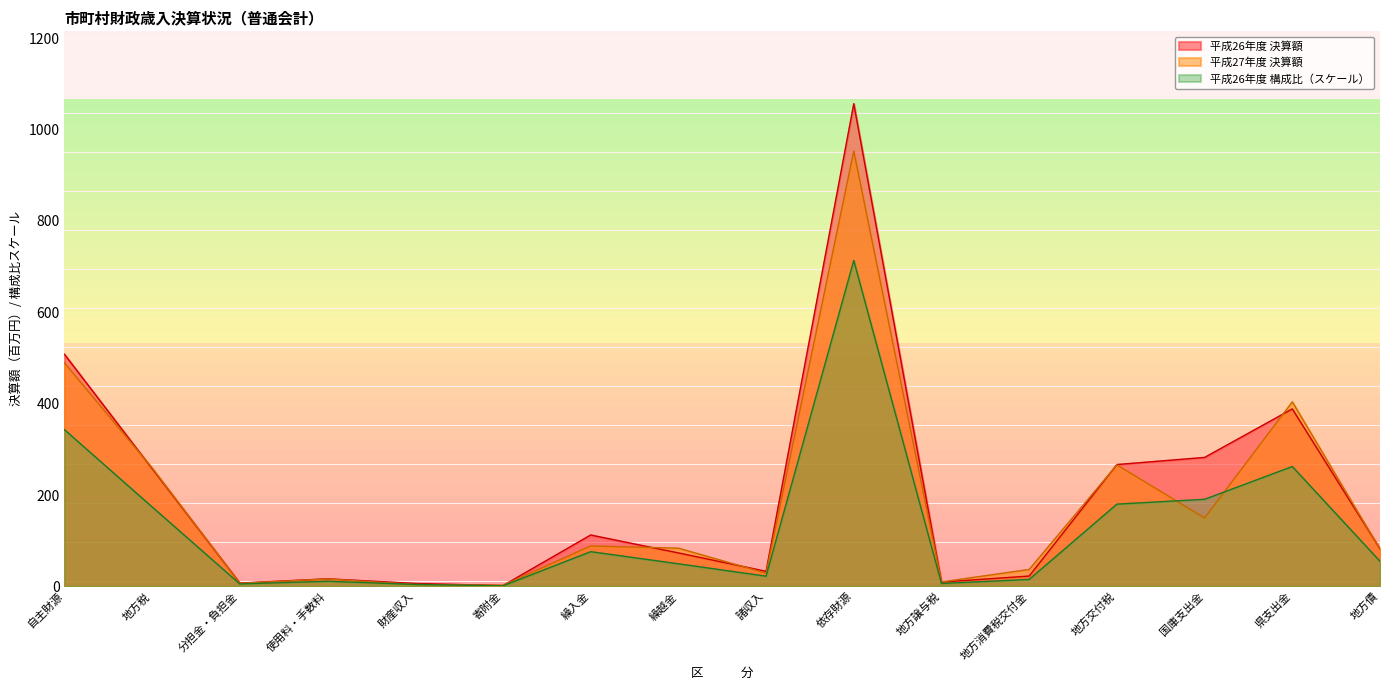

What position from the left is 県支出金?

15